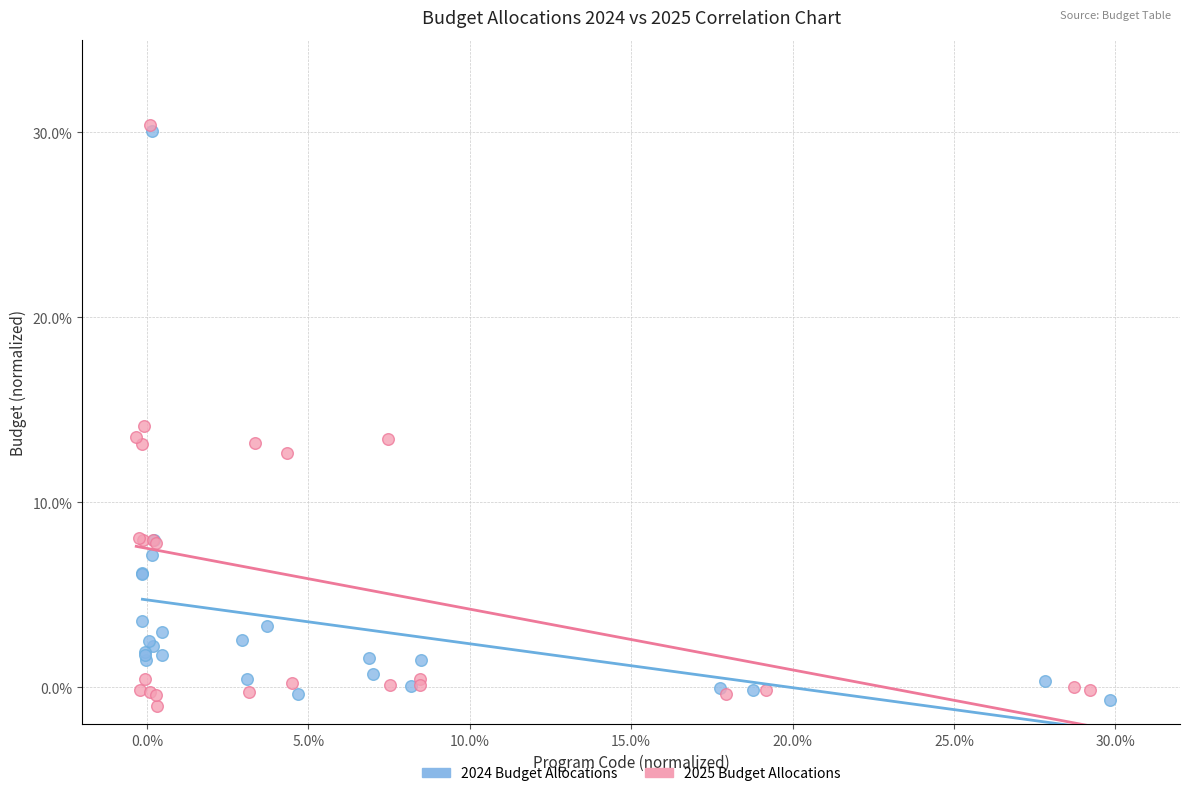

Which series contains the highest Y value?

2025 Budget Allocations